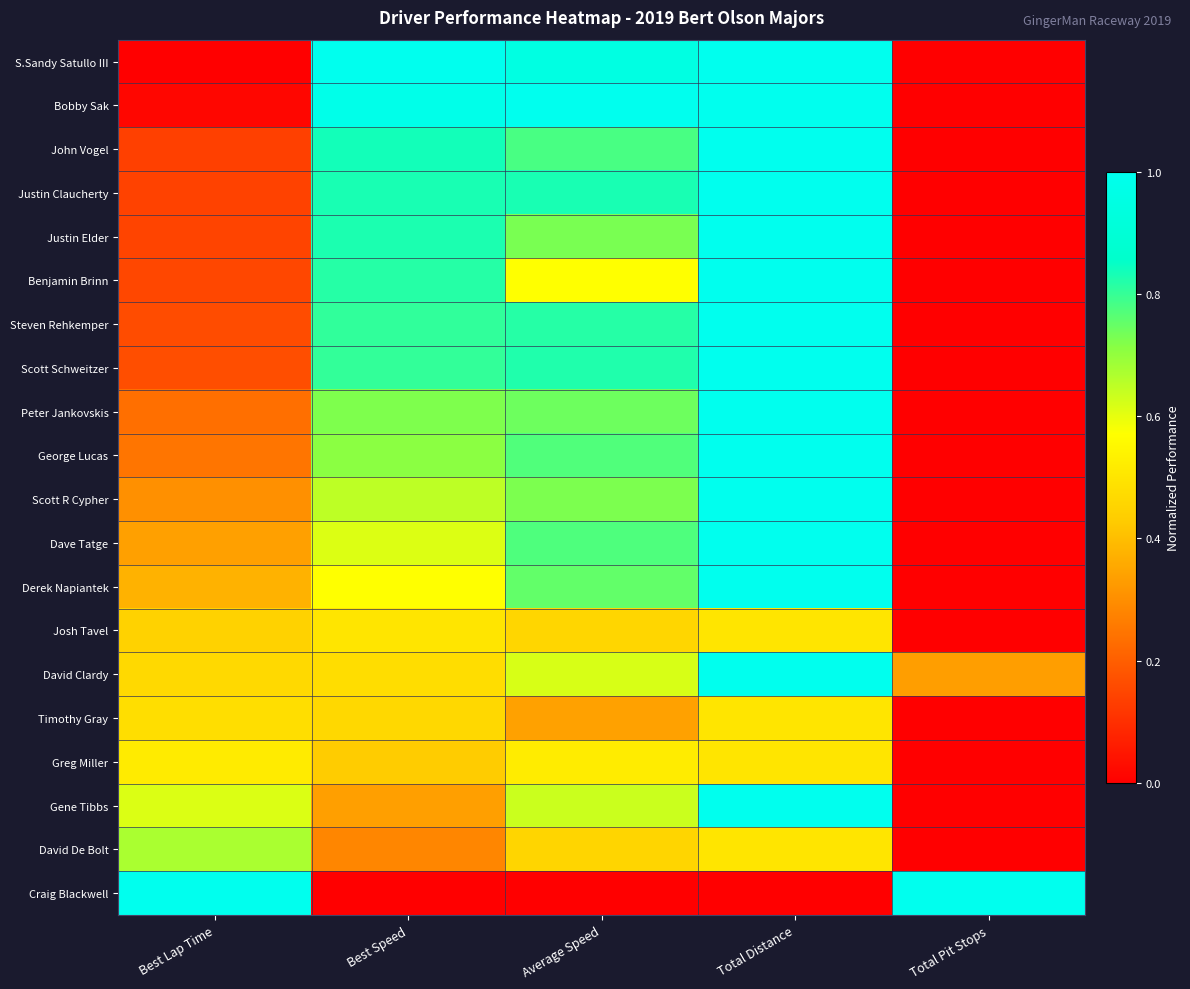

What is the spread (max minus min) of values at Total Distance?

1.0